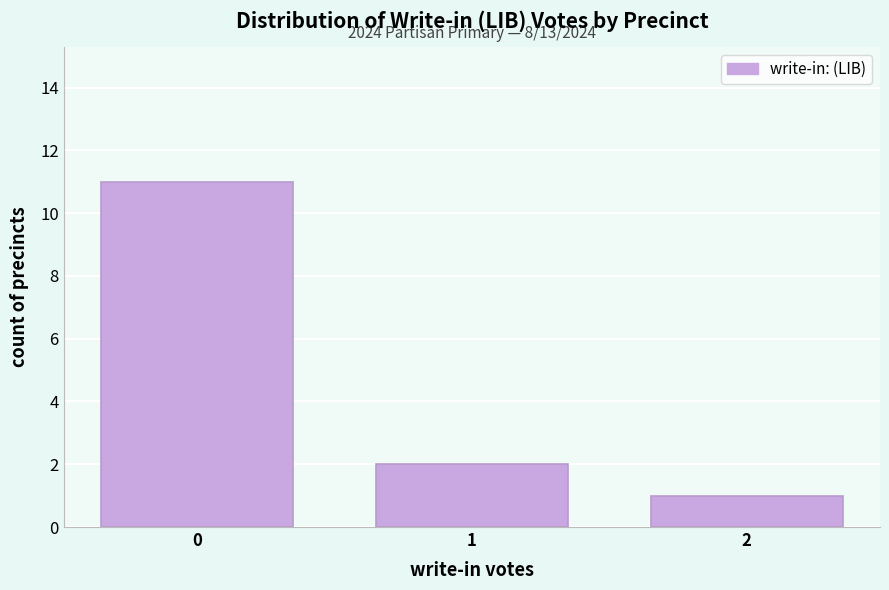

Which range on the x-axis has the tallest bar?

-0.5 to 0.5